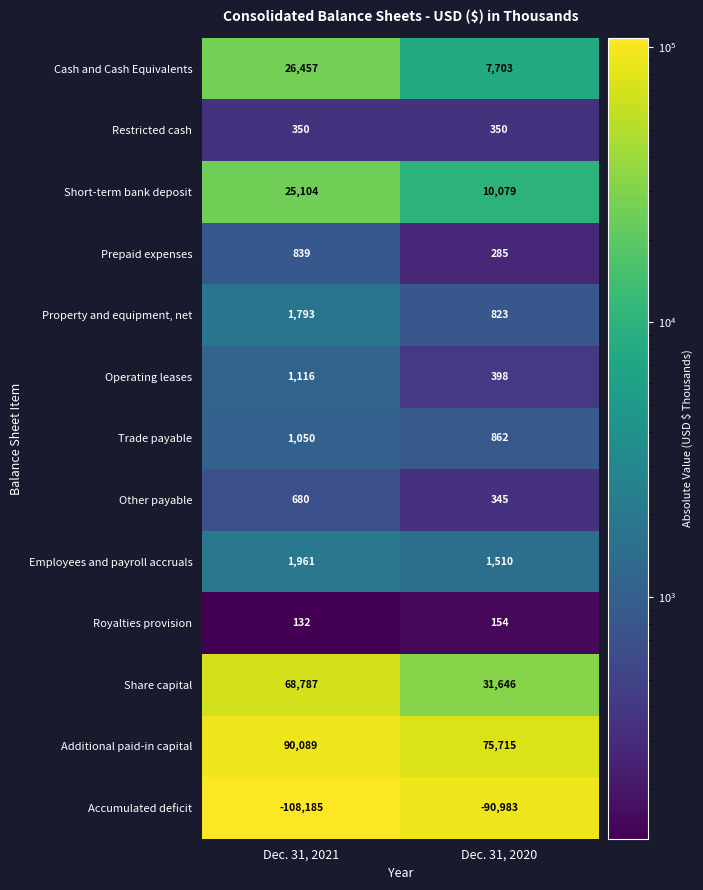

How many categories are shown in the chart?

2